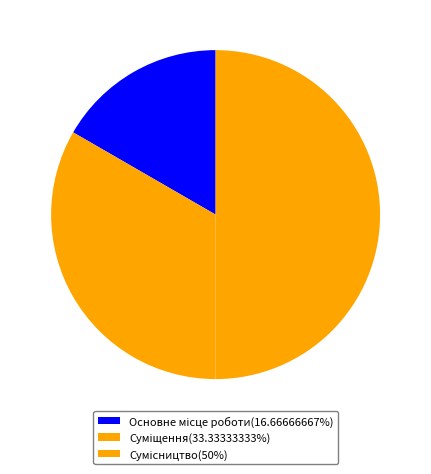

To the nearest percent, what is the difference between the Основне місце роботи and Сумісництво slice percentages?

33%